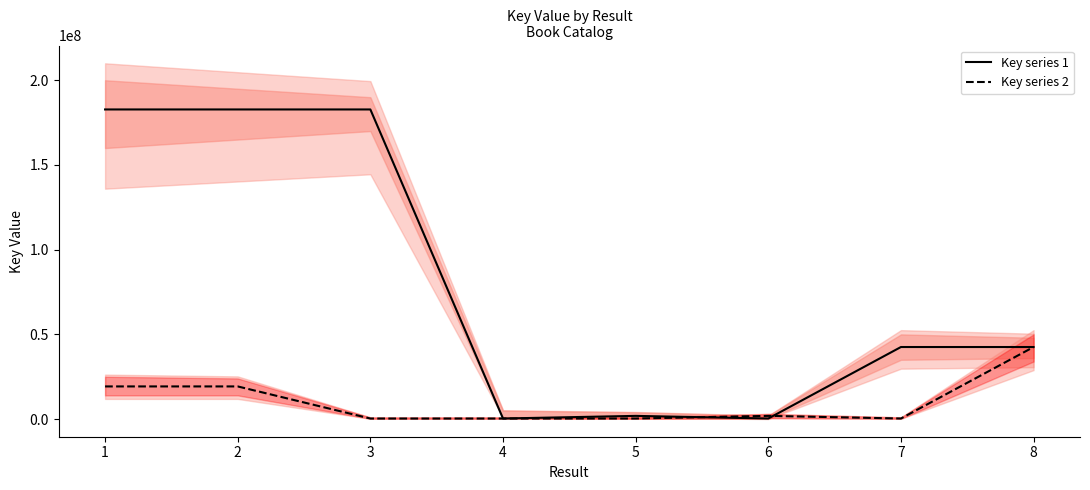

Where does the Key series 1 series first go above 42536540?

1